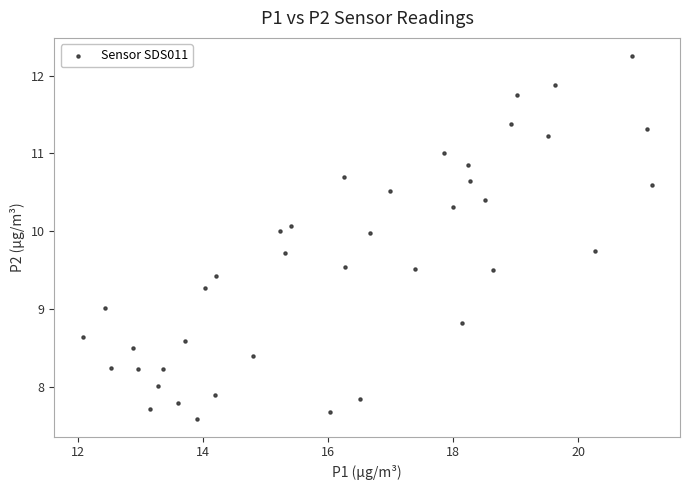

What is the range of X values (max minus min)?

9.1